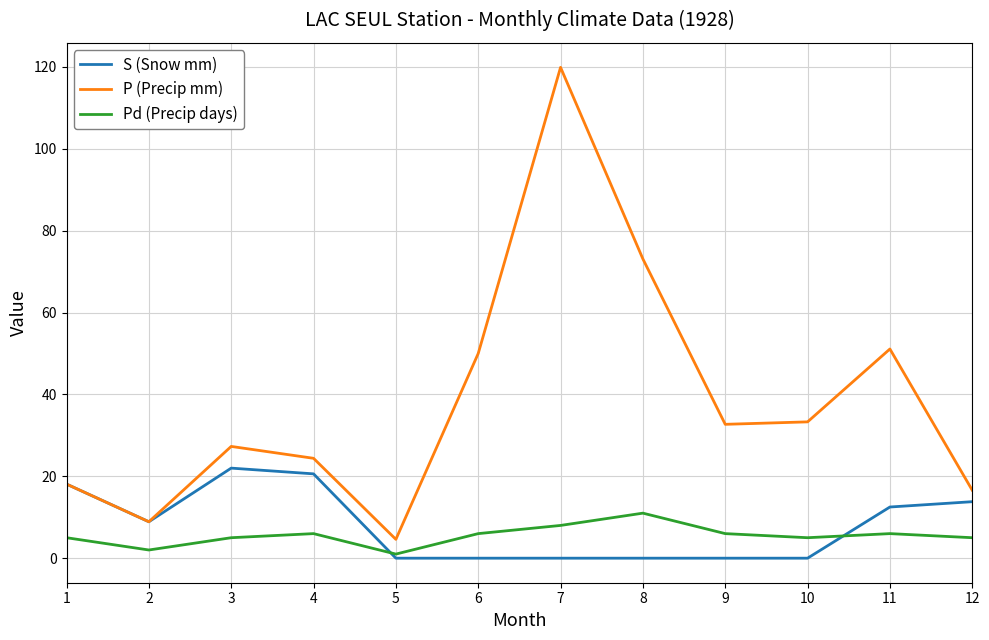

Which series changed the most between 7 and 12?

P (Precip mm)